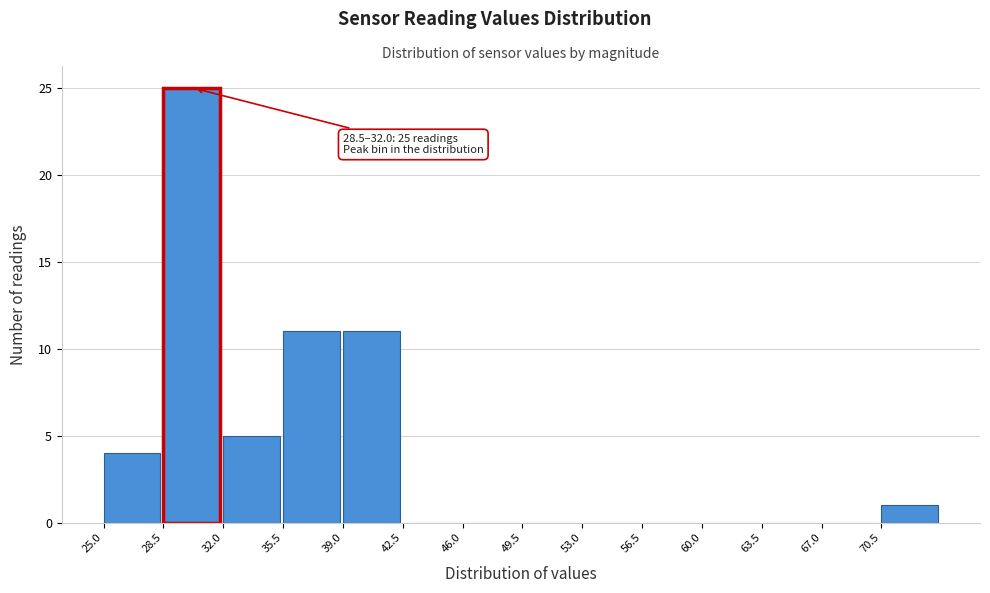

Over which range of the x-axis is the bar tallest?

28.5 to 32.0